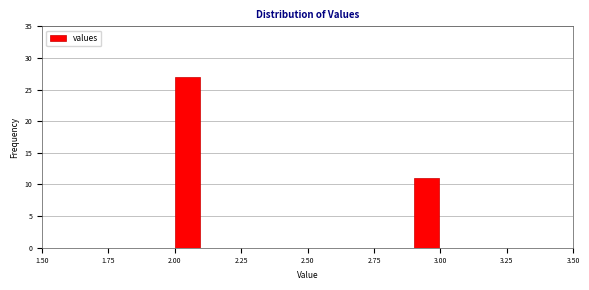

Around what value on the x-axis is the tallest bar? Give the approximate position of its centre, as read against the axis.

2.05